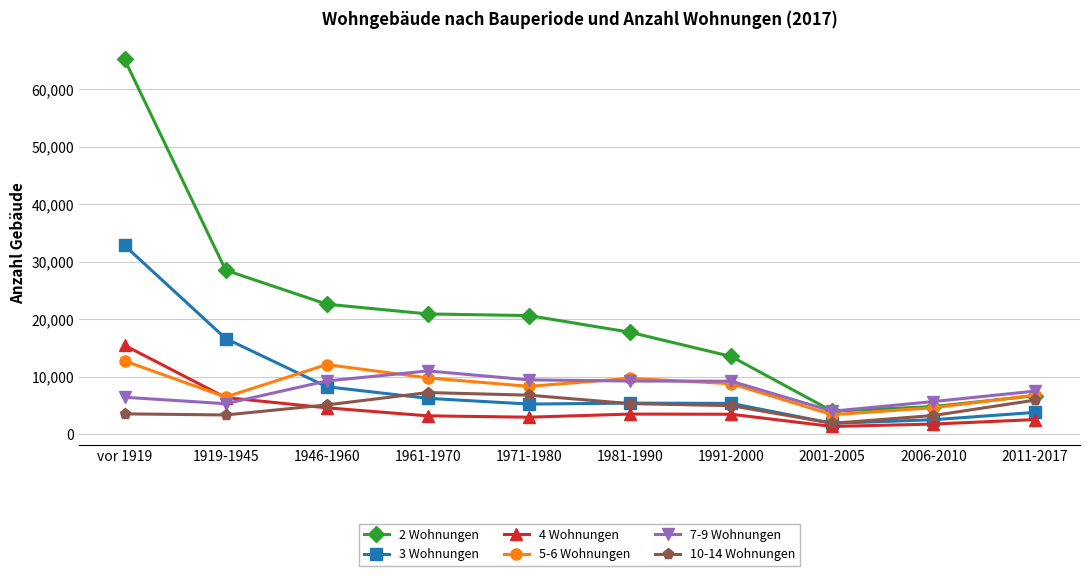

True or false: 4 Wohnungen and 7-9 Wohnungen intersect in this chart.

True